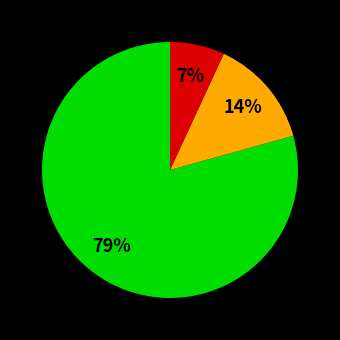

Is there a majority slice in this chart?

Yes